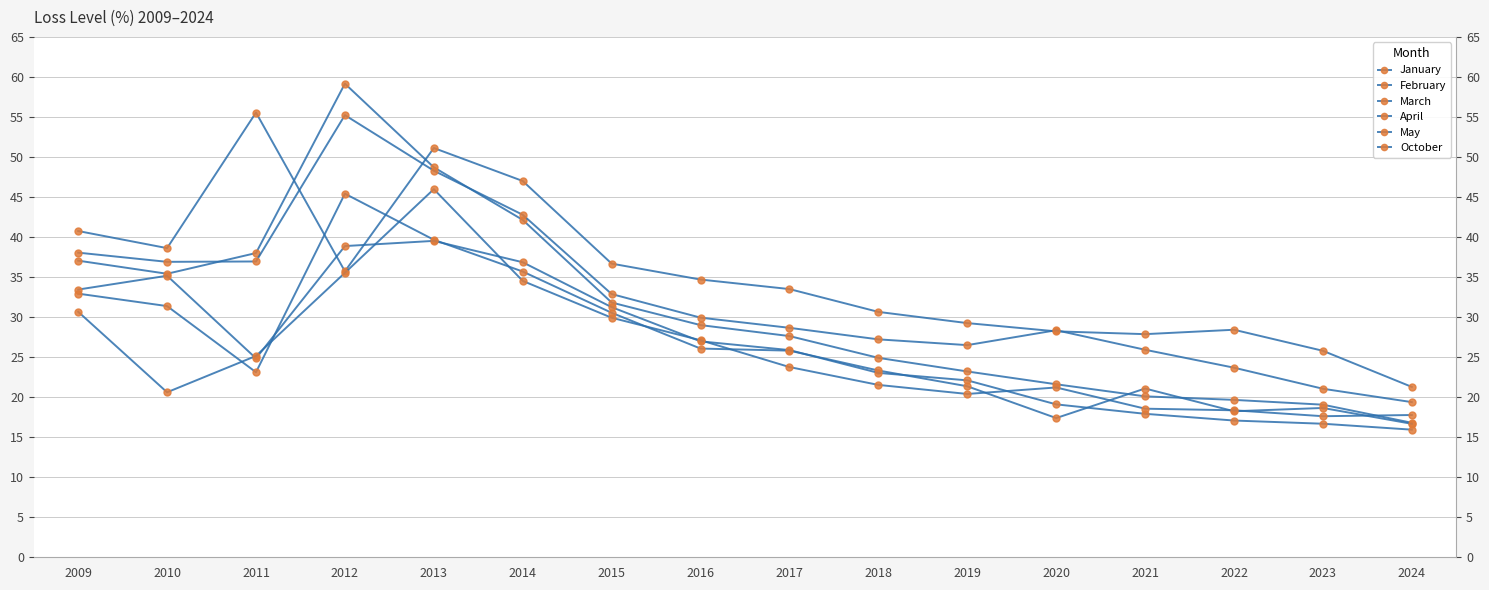

What is the highest value of the October series?

46.0